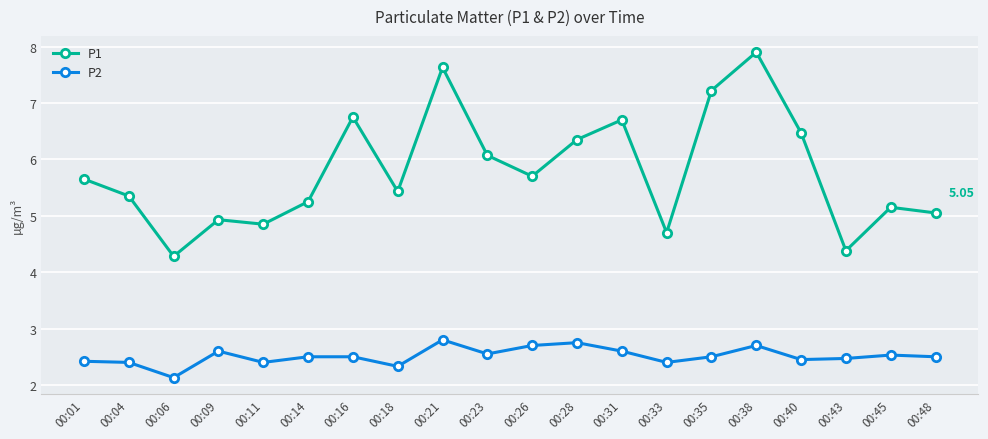

What is the sum of all P1 values?

115.8